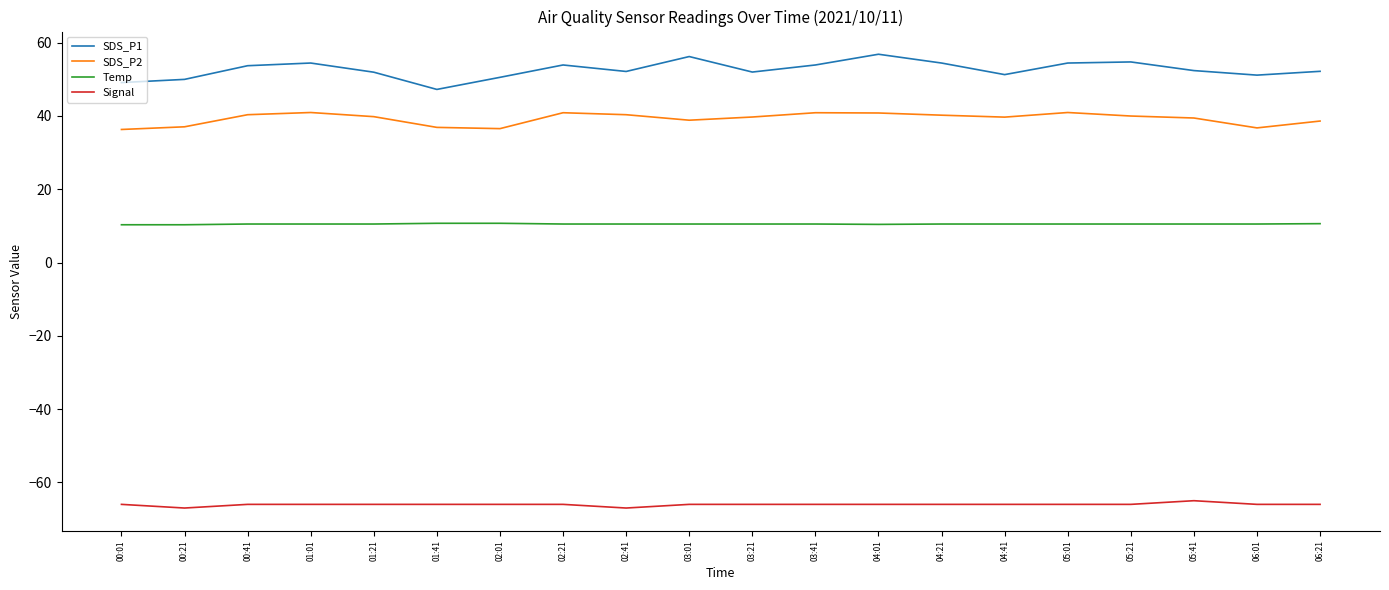

What is the total value across all series at 01:41?

28.8